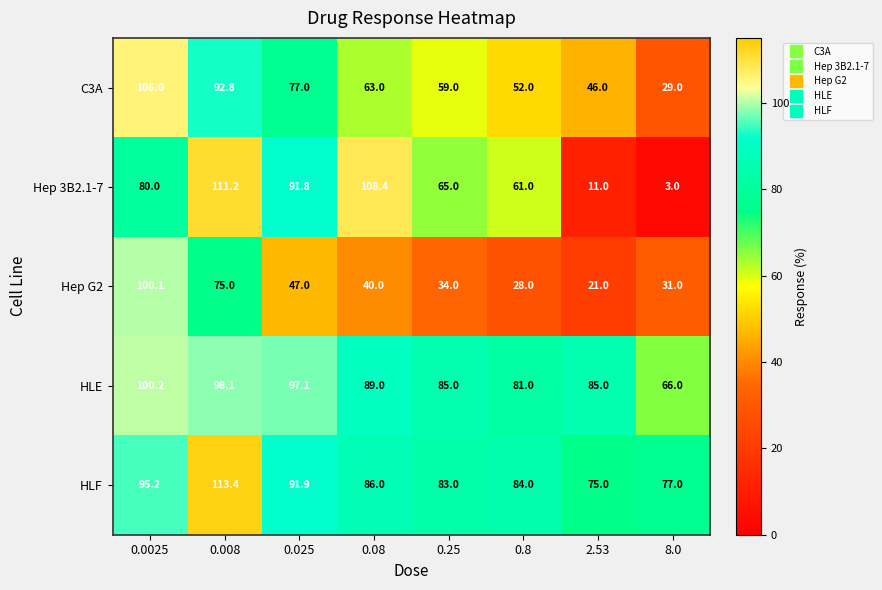

What is the minimum value for HLF?

75.0